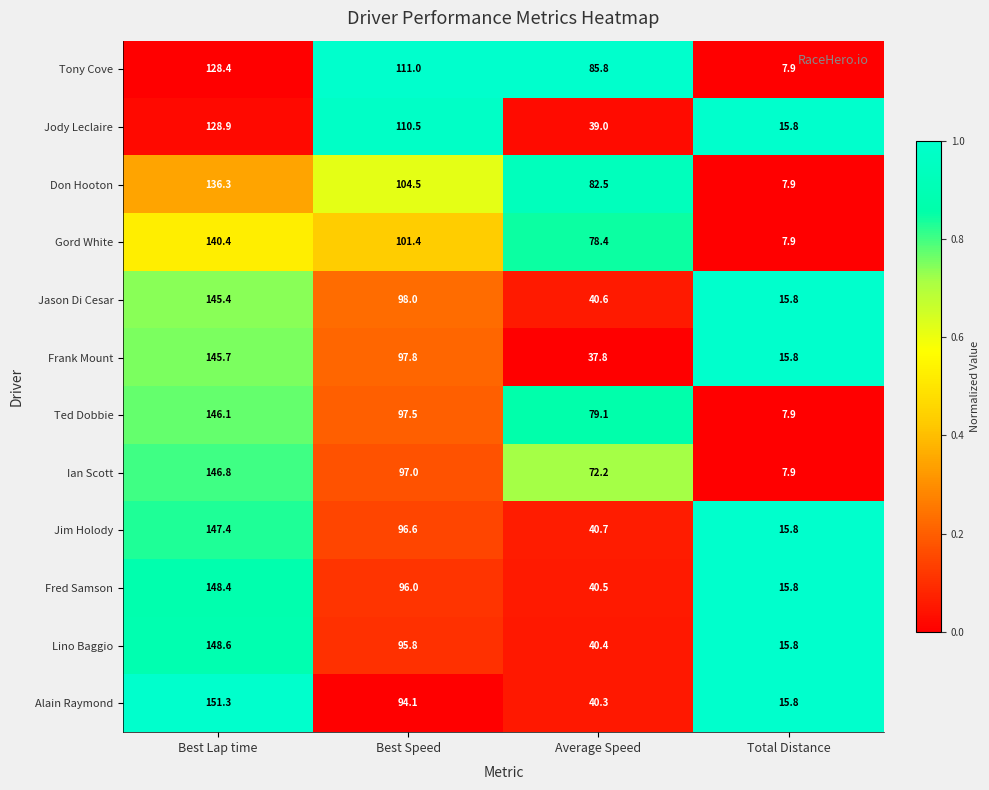

Rank the series by their maximum value, from lowest to highest.

Tony Cove, Jody Leclaire, Don Hooton, Gord White, Jason Di Cesar, Frank Mount, Ted Dobbie, Ian Scott, Jim Holody, Fred Samson, Lino Baggio, Alain Raymond